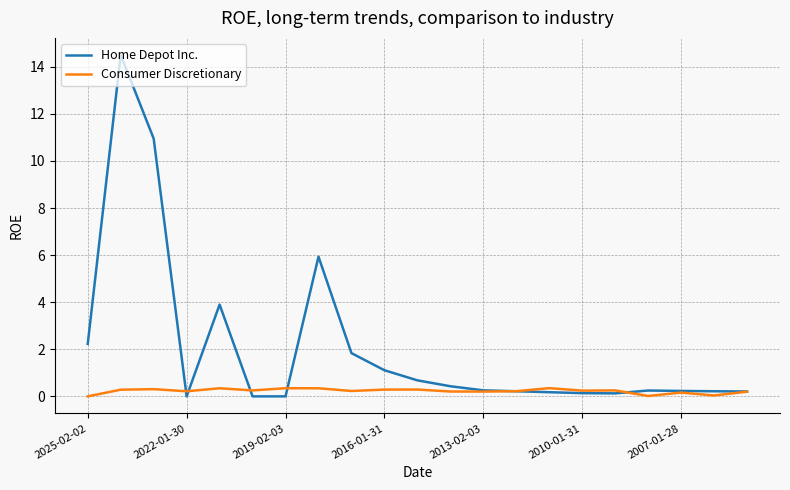

List the series in order of their overall mean, lowest first.

Consumer Discretionary, Home Depot Inc.